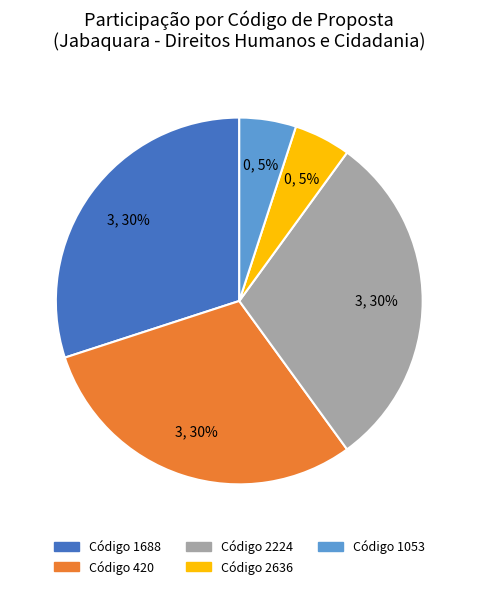

Is there a majority slice in this chart?

No